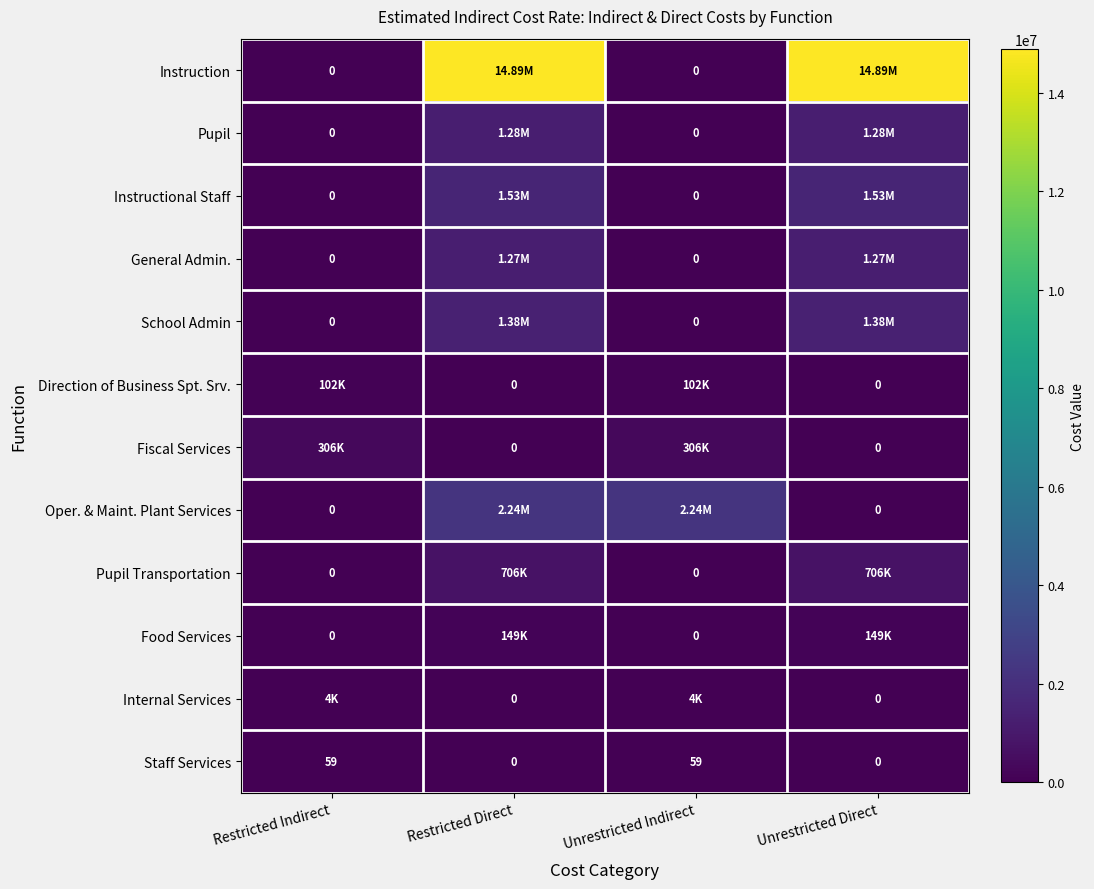

How many values in the Staff Services series are below 59?

2